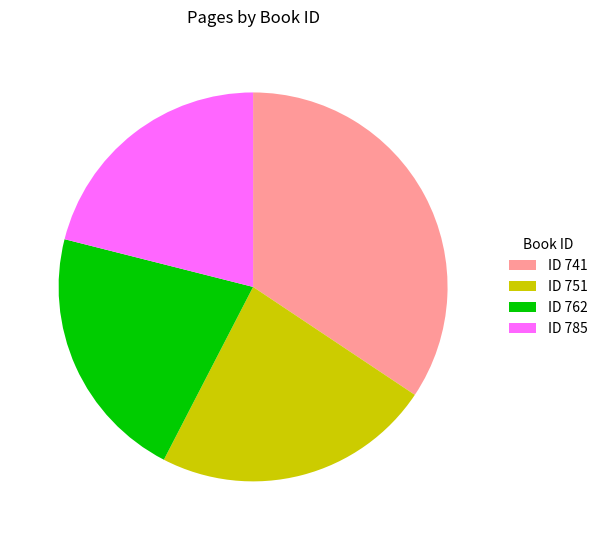

True or false: ID 751 accounts for 23% of the total.

True